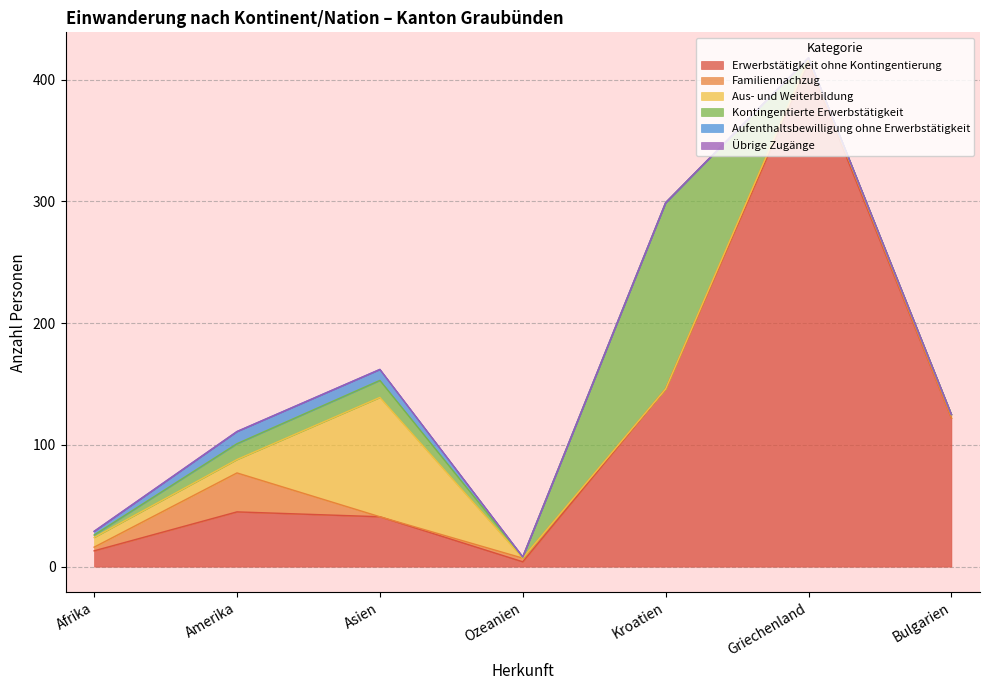

What is the average value of the Kontingentierte Erwerbstätigkeit series?

26